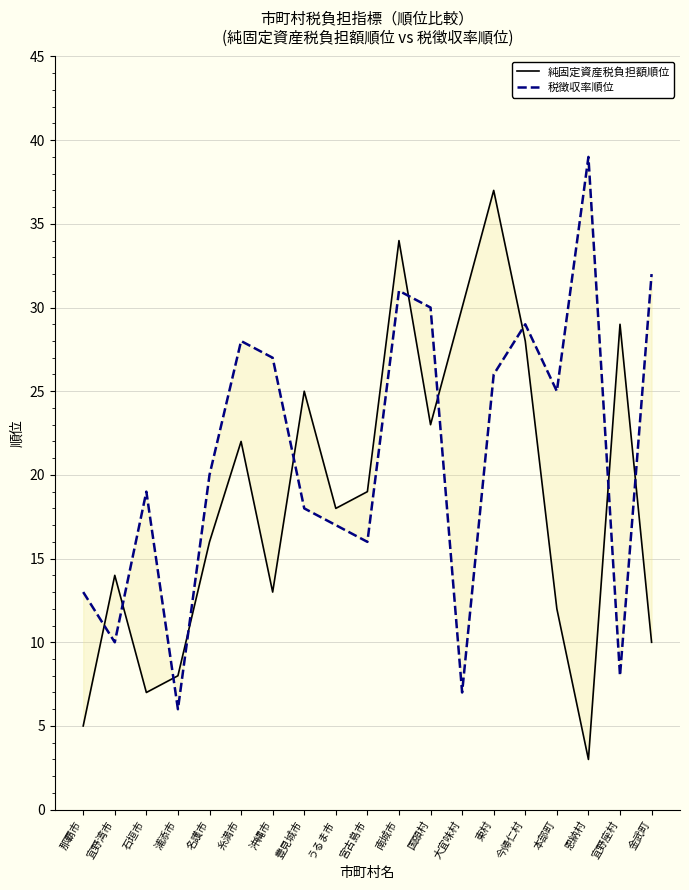

Which series changed the most between 本部町 and 恩納村?

税徴収率順位